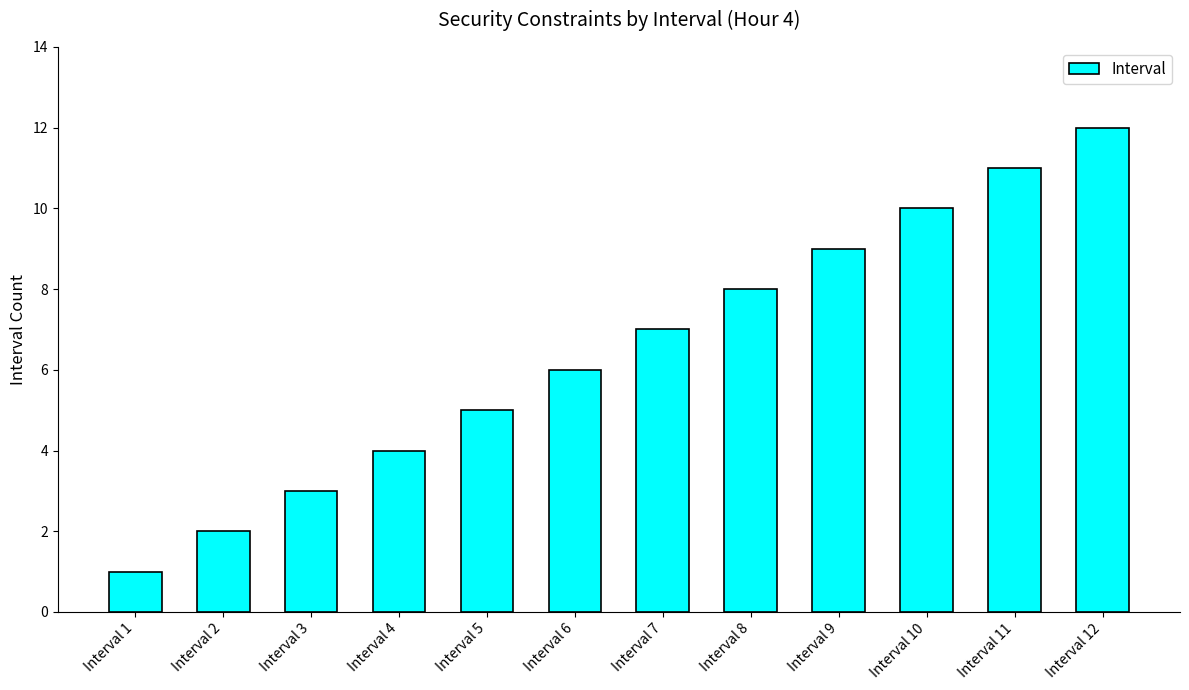

Rank the categories by value from lowest to highest.

Interval 1, Interval 2, Interval 3, Interval 4, Interval 5, Interval 6, Interval 7, Interval 8, Interval 9, Interval 10, Interval 11, Interval 12